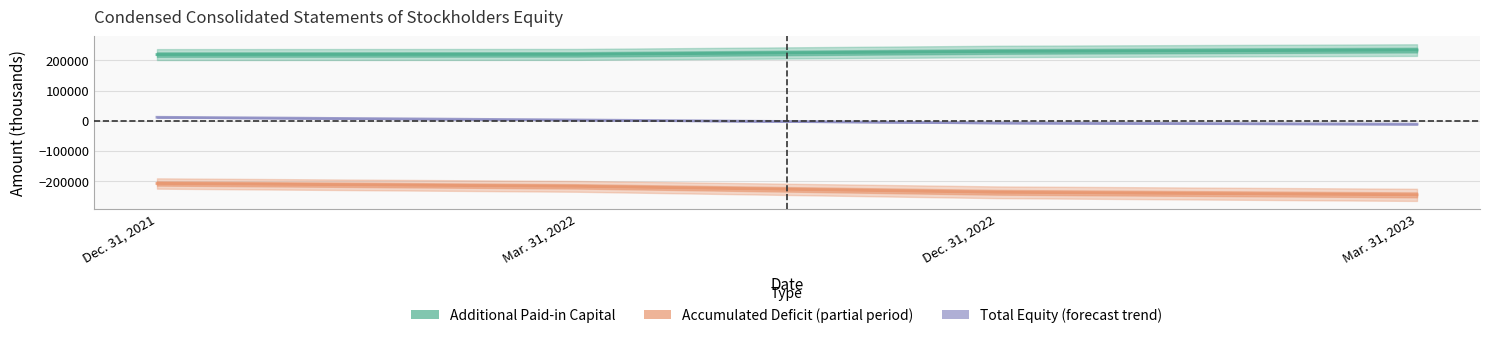

Where does the Additional Paid-in Capital series first go above 229737?

Mar. 31, 2023